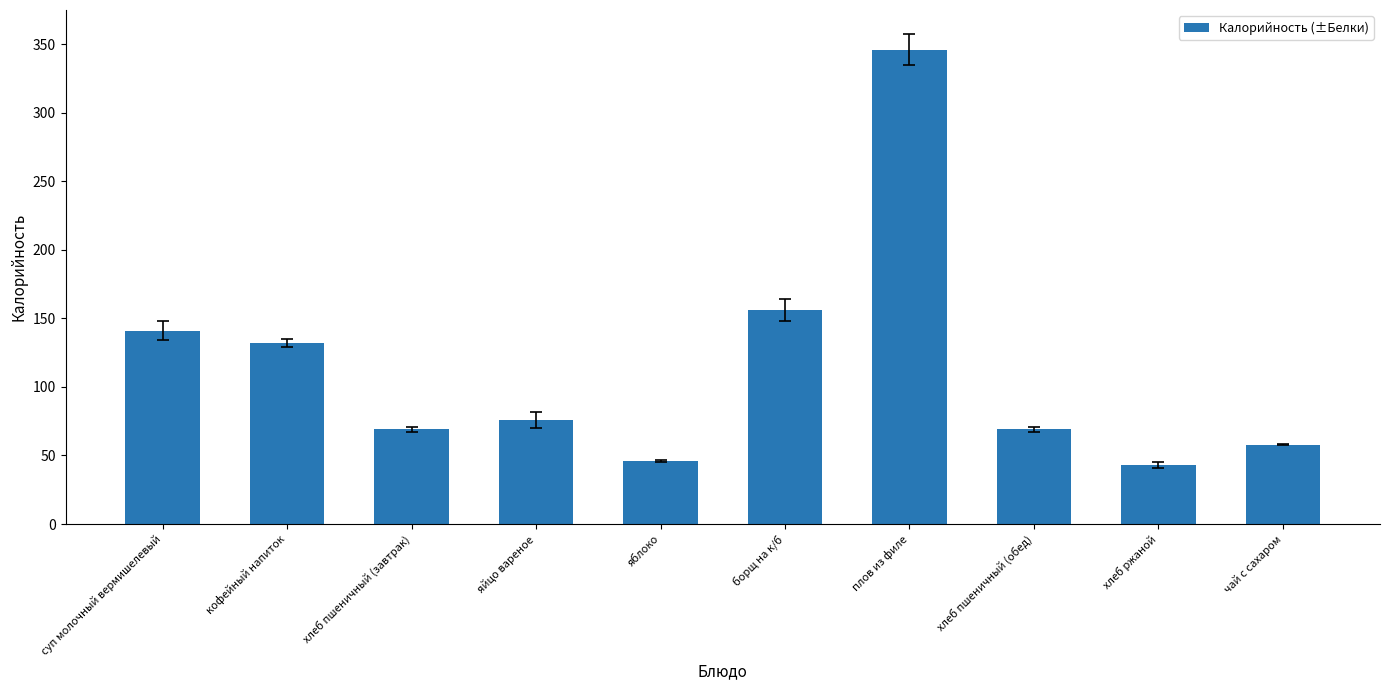

The chart shows a value of 70 at яблоко. True or false?

False